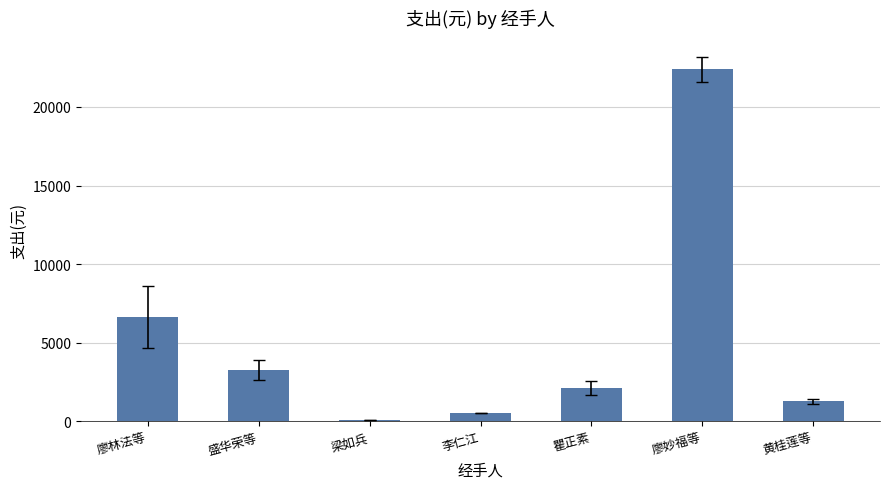

What position from the left is 黄桂莲等?

7